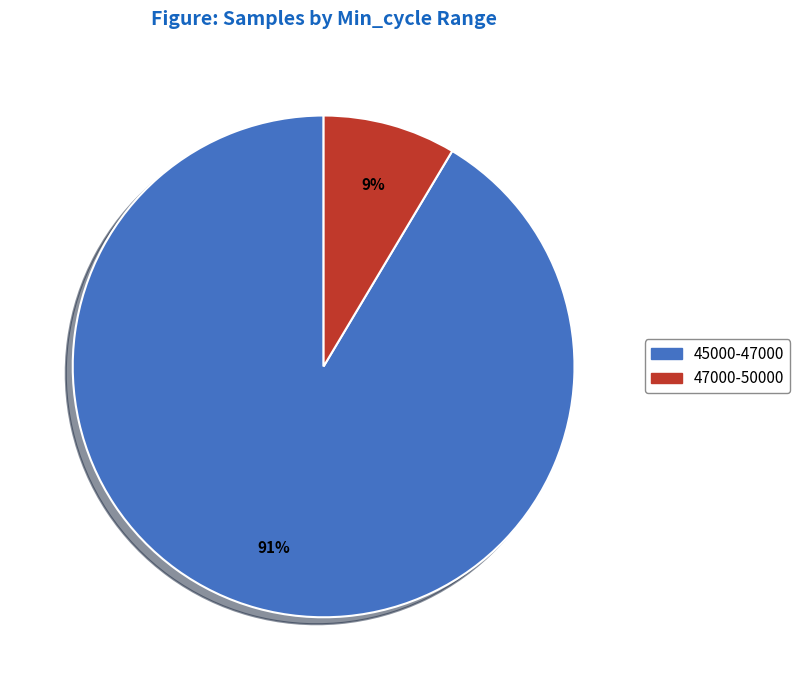

Is there a majority slice in this chart?

Yes